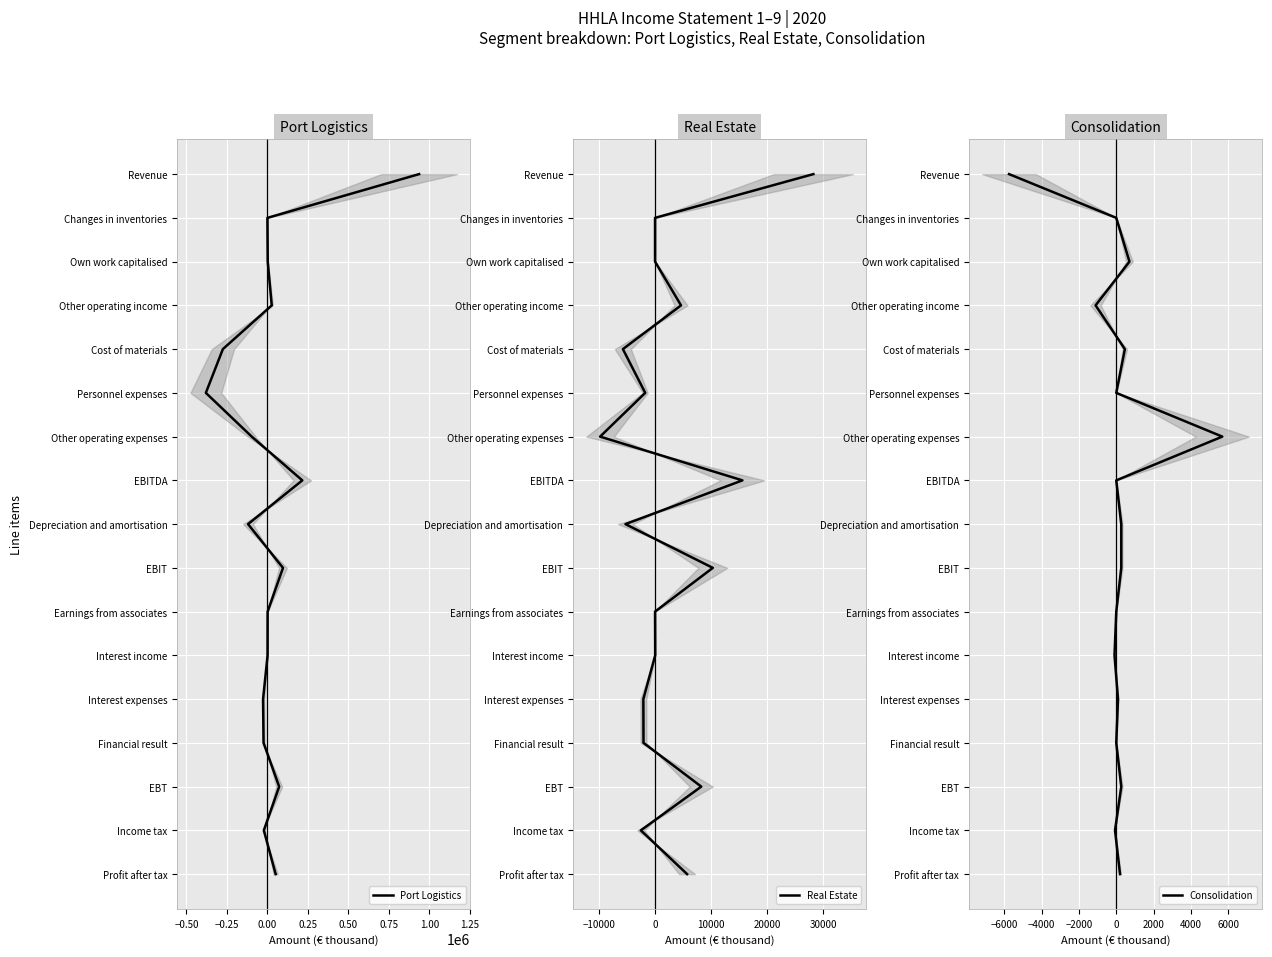

True or false: Port Logistics and Real Estate intersect in this chart.

False